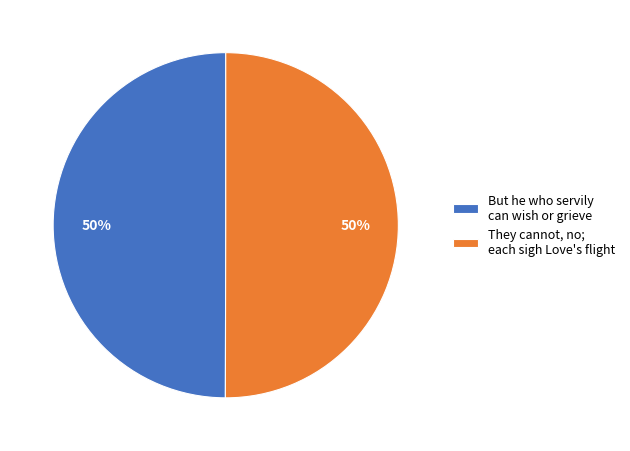

What is the ratio of the value at They cannot, no; each sigh Love's flight to the value at But he who servily can wish or grieve?

1.0